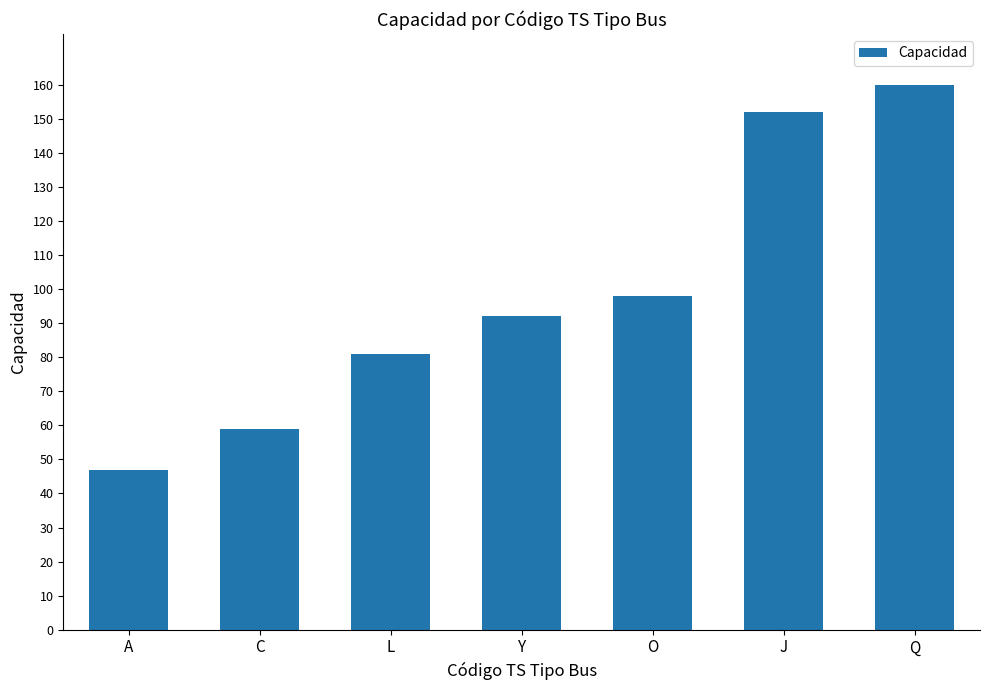

Are the bars horizontal?

No